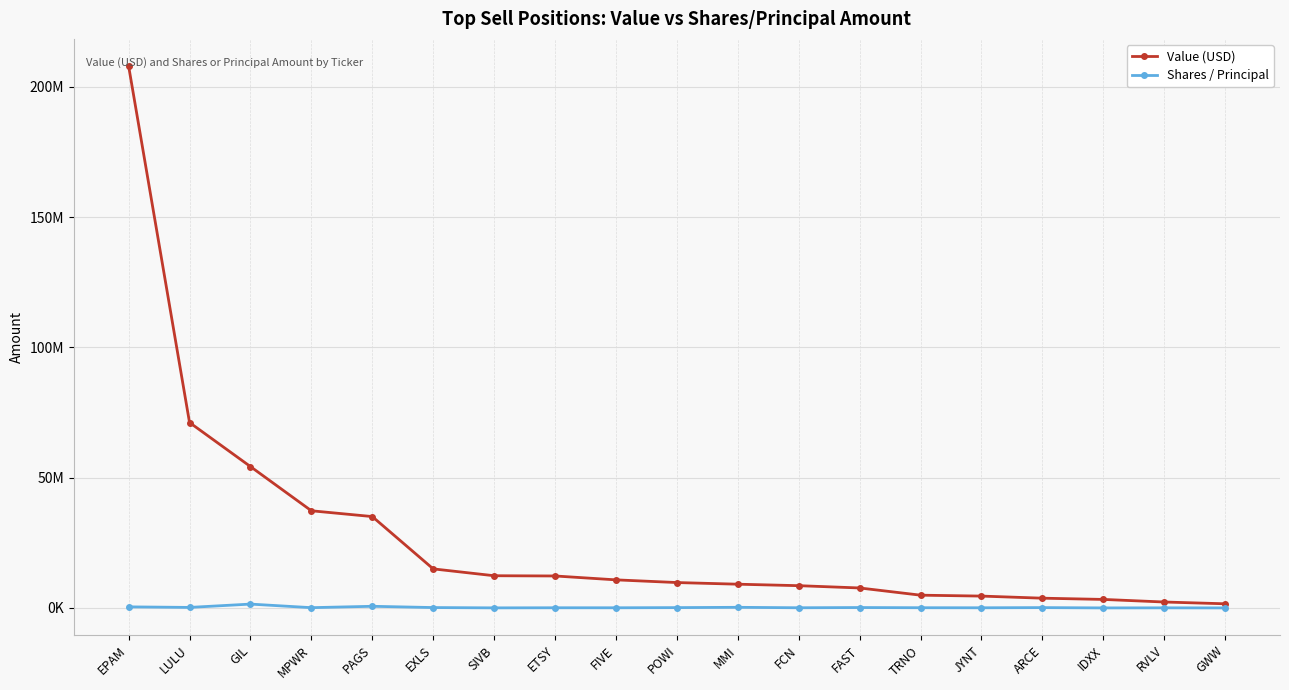

What are all the series names shown in the legend?

Value (USD), Shares / Principal